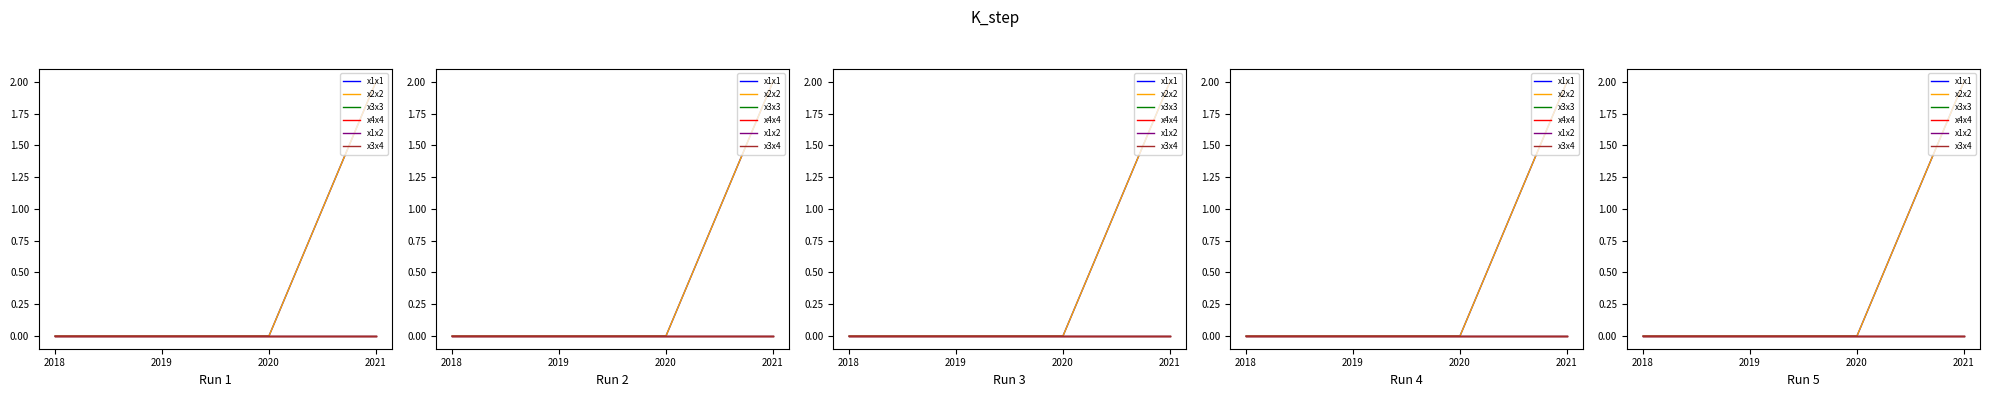

Rank the series at 2020 from highest to lowest value.

x1x1, x2x2, x3x3, x4x4, x1x2, x3x4